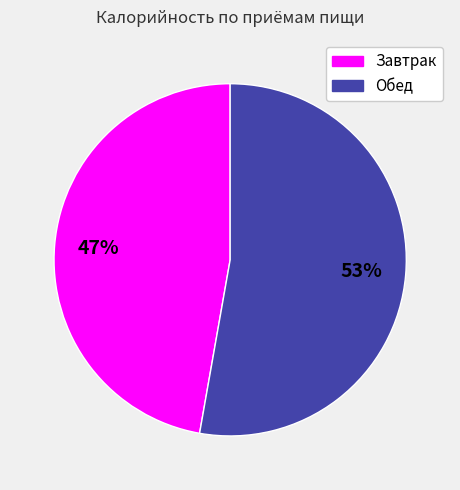

Which category accounts for the majority?

Обед